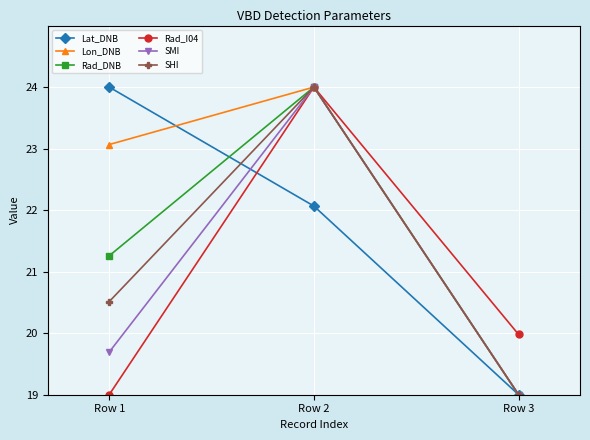

Reading right to left, transcribe all the data shown in this chart.

Lat_DNB: 19.0	22.1	24.0
Lon_DNB: 19.0	24.0	23.1
Rad_DNB: 19.0	24.0	21.3
Rad_I04: 20.0	24.0	19.0
SMI: 19.0	24.0	19.7
SHI: 19.0	24.0	20.5